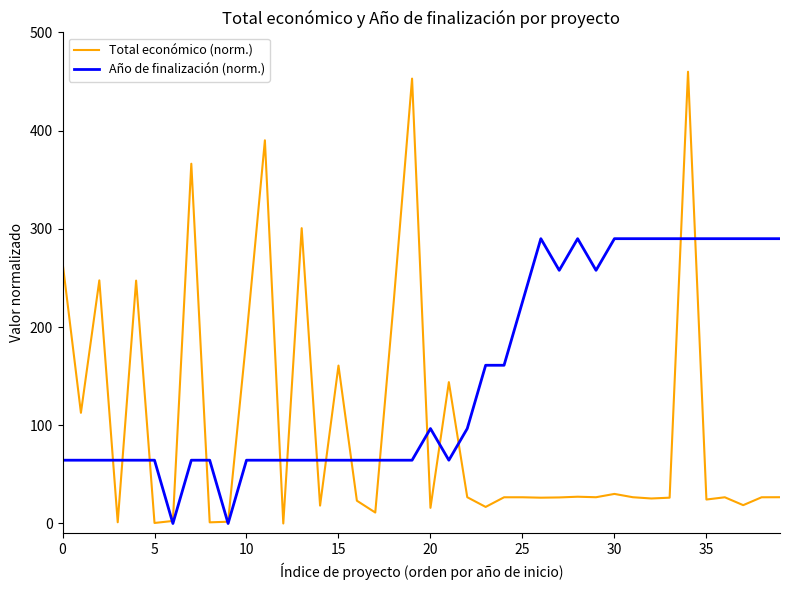

What is the highest value of the Año de finalización (norm.) series?

290.0